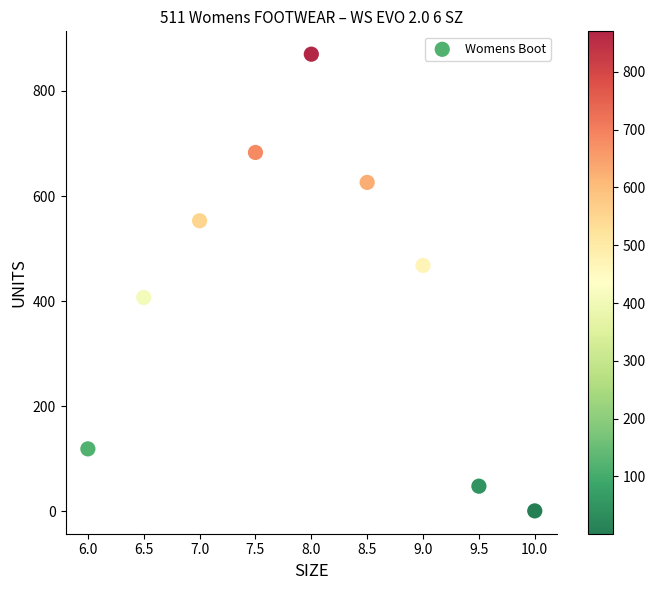

What is the average Y value?

419